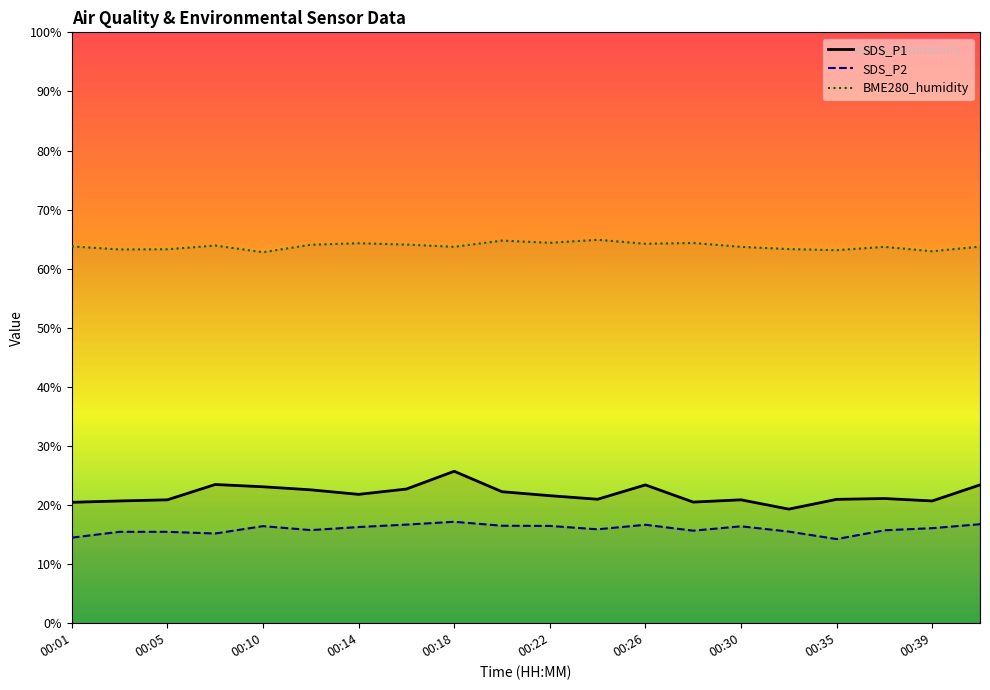

Is it true that SDS_P1 equals 19.3 at 00:32?

True